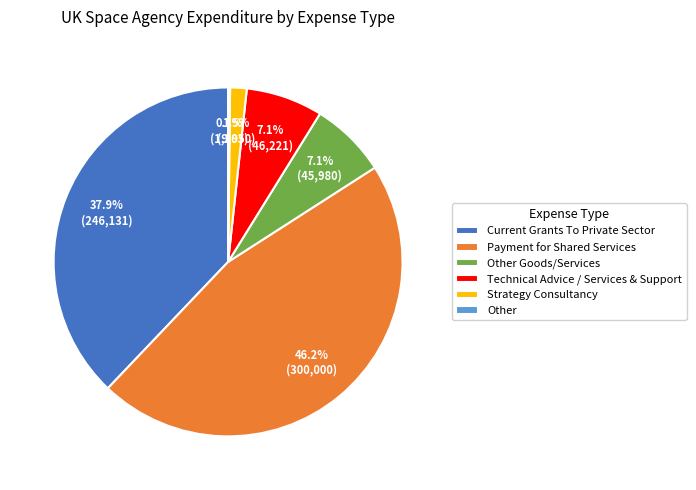

Does Strategy Consultancy account for over 50% of the chart?

No